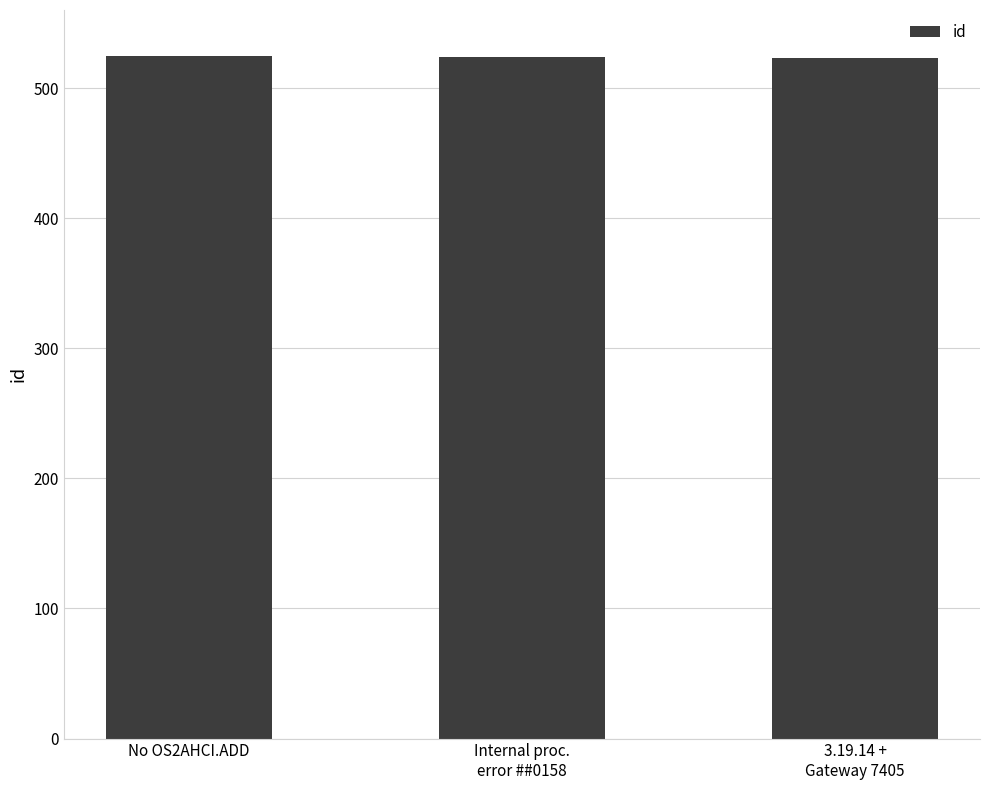

Does the chart contain stacked bars?

No